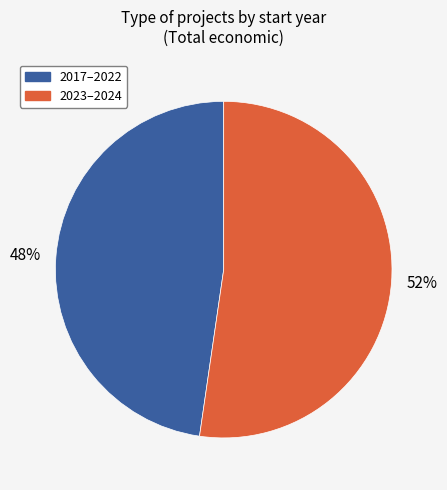

To the nearest percent, what is the average slice percentage?

50%